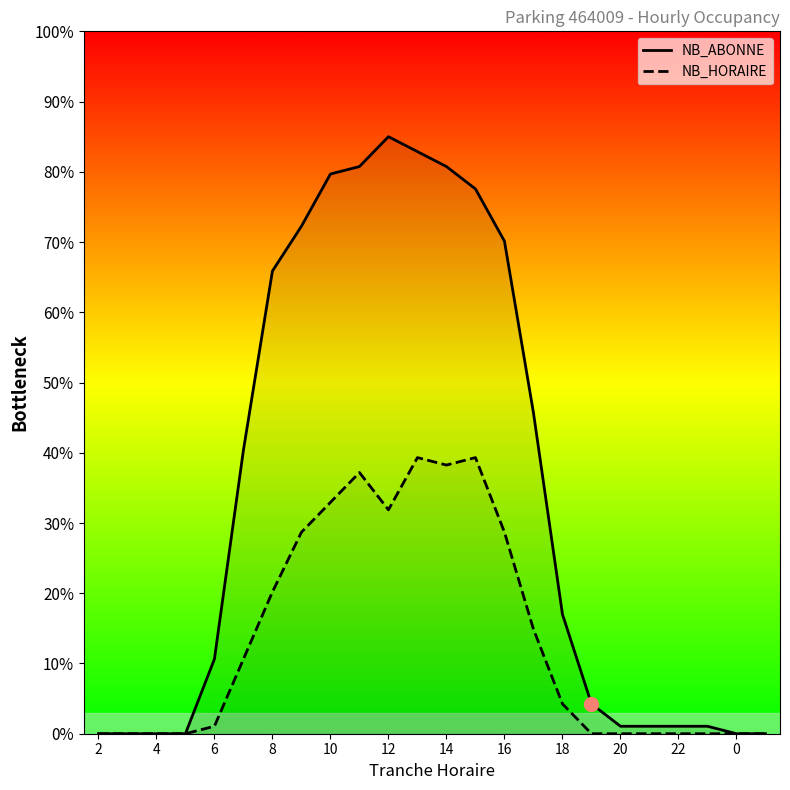

Where is NB_HORAIRE nearest to the value 19?

8